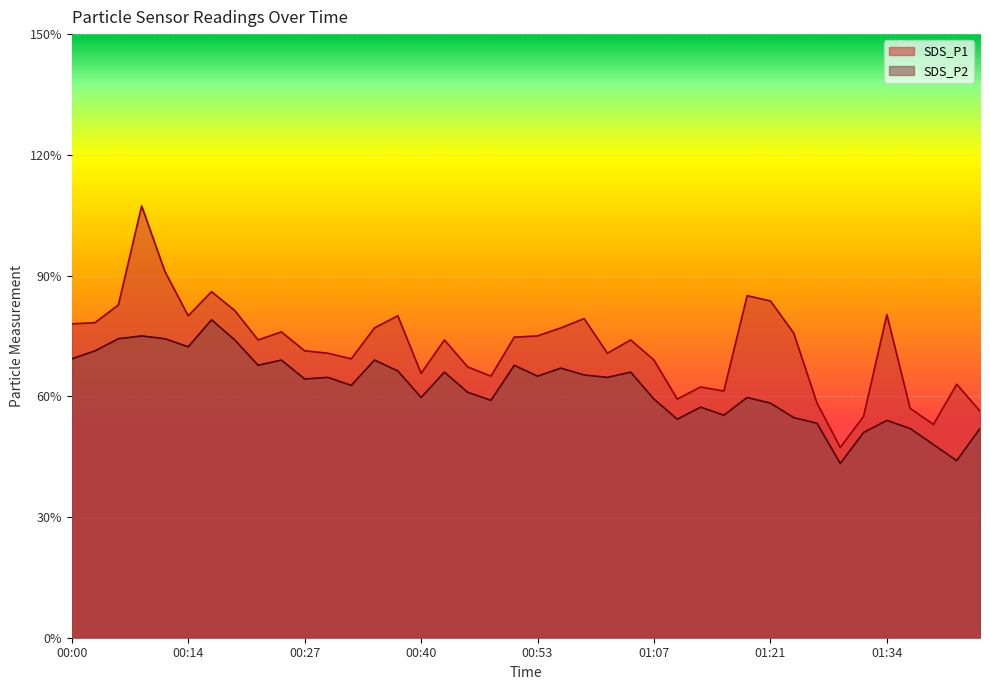

At which label does SDS_P2 first exceed 6?

00:00